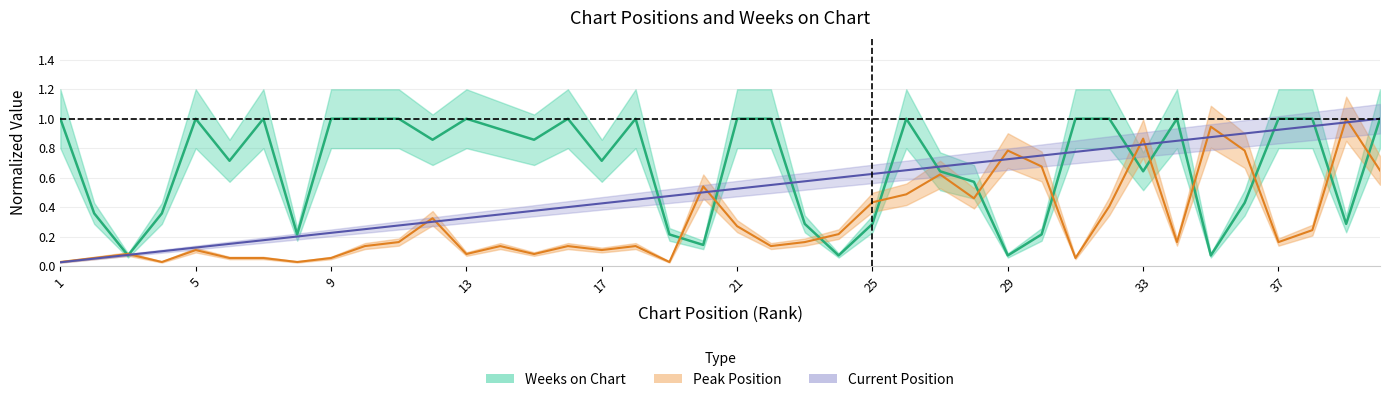

Which series has the largest total across all categories?

Weeks on Chart